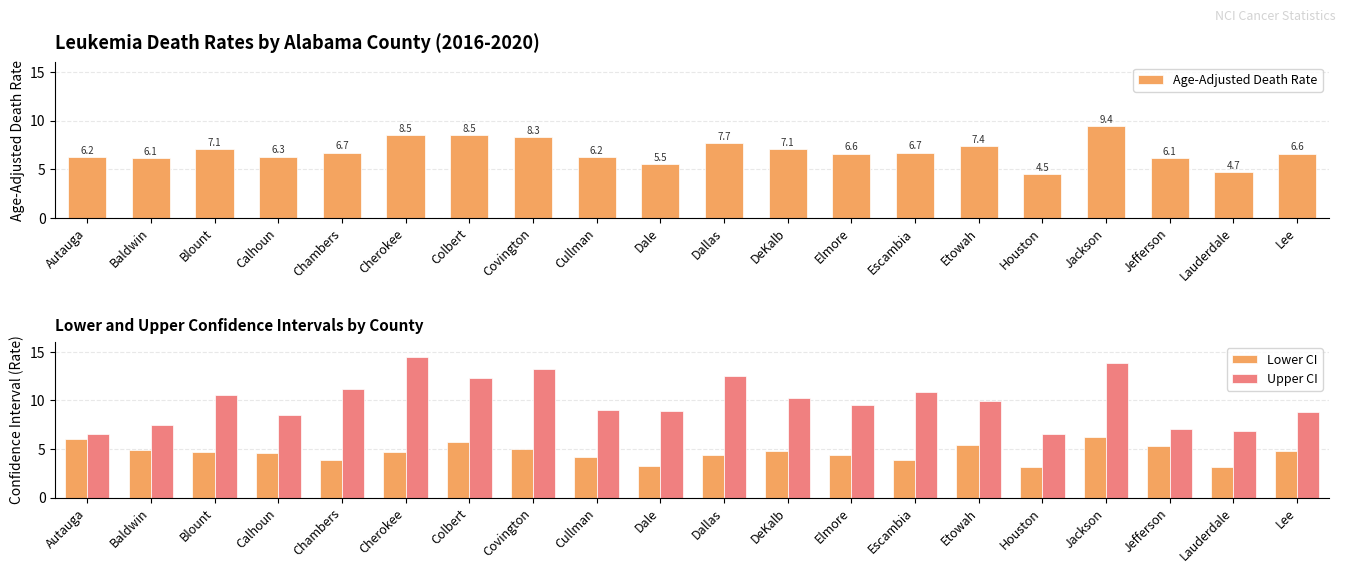

Reading left to right, extract all data points from this chart.

Age-Adjusted Death Rate: 6.2	6.1	7.1	6.3	6.7	8.5	8.5	8.3	6.2	5.5	7.7	7.1	6.6	6.7	7.4	4.5	9.4	6.1	4.7	6.6
Lower CI: 6.0	4.9	4.7	4.6	3.9	4.7	5.7	5.0	4.2	3.2	4.4	4.8	4.4	3.9	5.4	3.1	6.2	5.3	3.1	4.8
Upper CI: 6.5	7.5	10.5	8.5	11.2	14.5	12.3	13.2	9.0	8.9	12.5	10.2	9.5	10.9	9.9	6.5	13.8	7.0	6.8	8.8